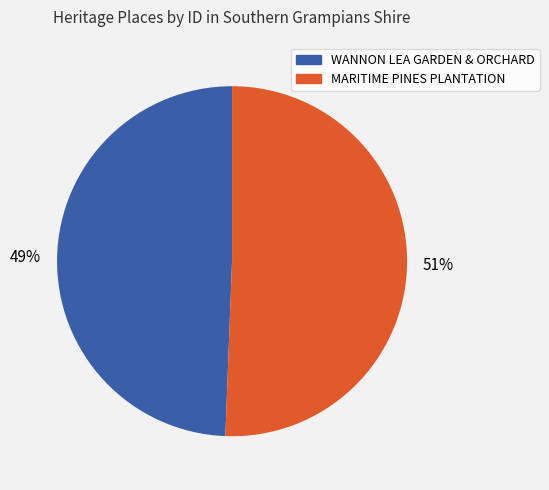

Is the sum of WANNON LEA GARDEN & ORCHARD and MARITIME PINES PLANTATION greater than half?

Yes